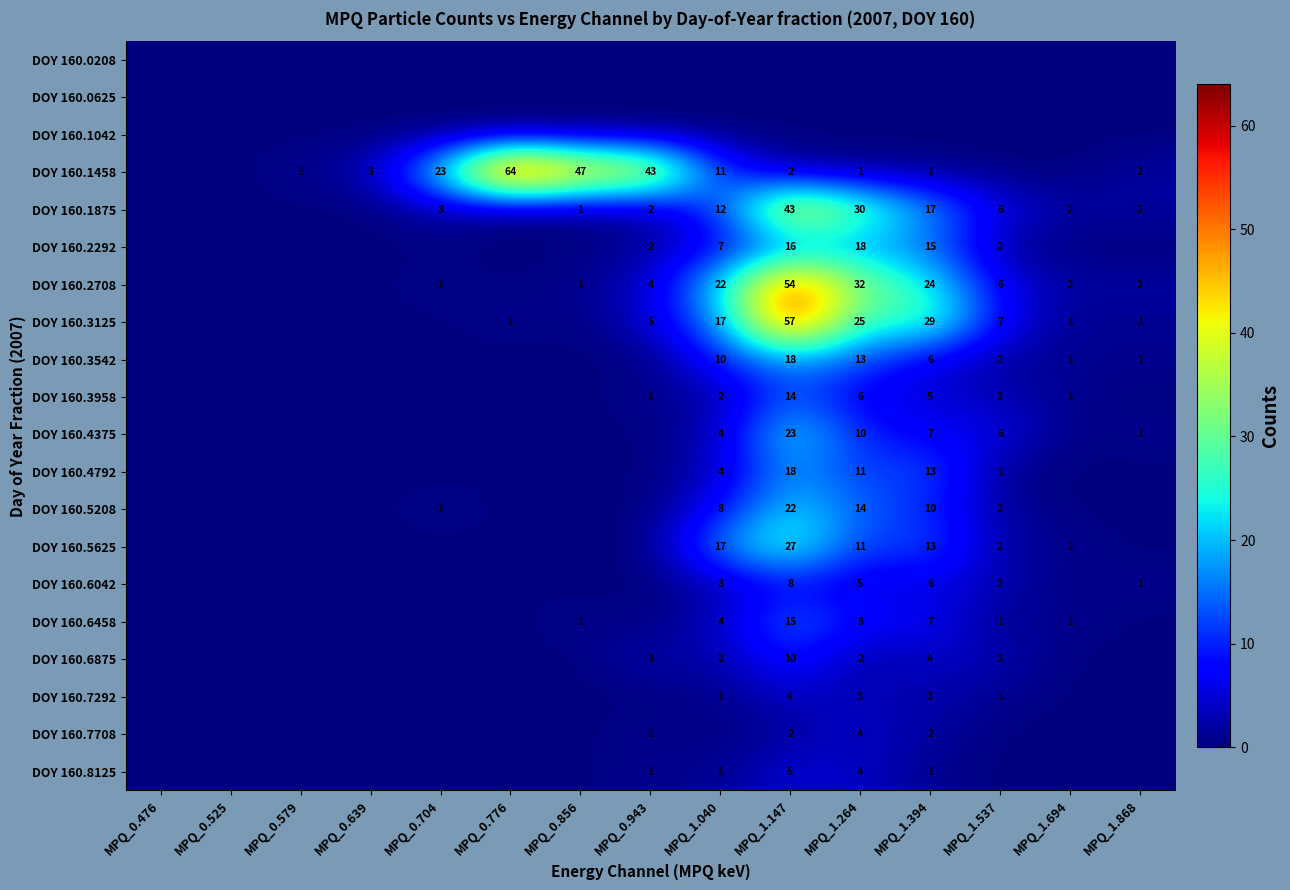

True or false: DOY 160.4375 has a value of 2 at MPQ_1.868.

False